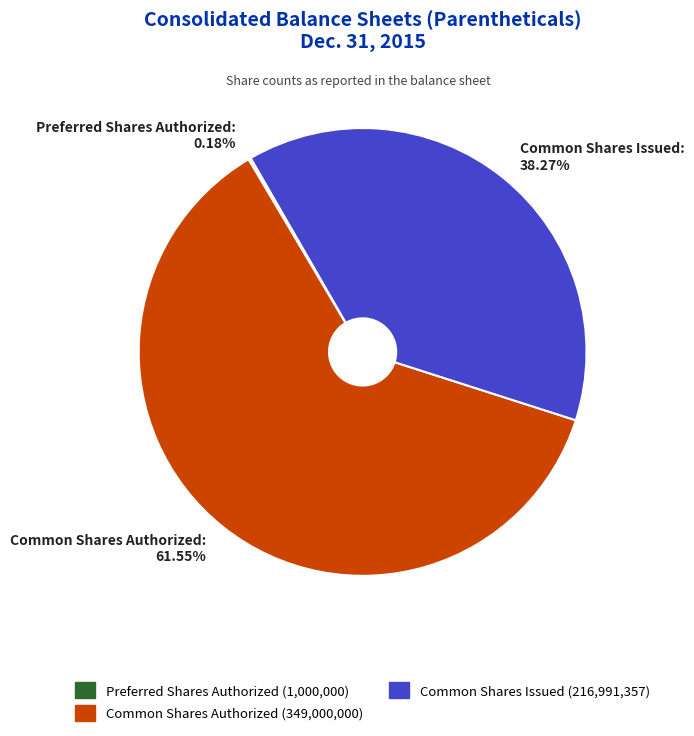

Does Common Shares Authorized: 61.55% account for over 50% of the chart?

Yes